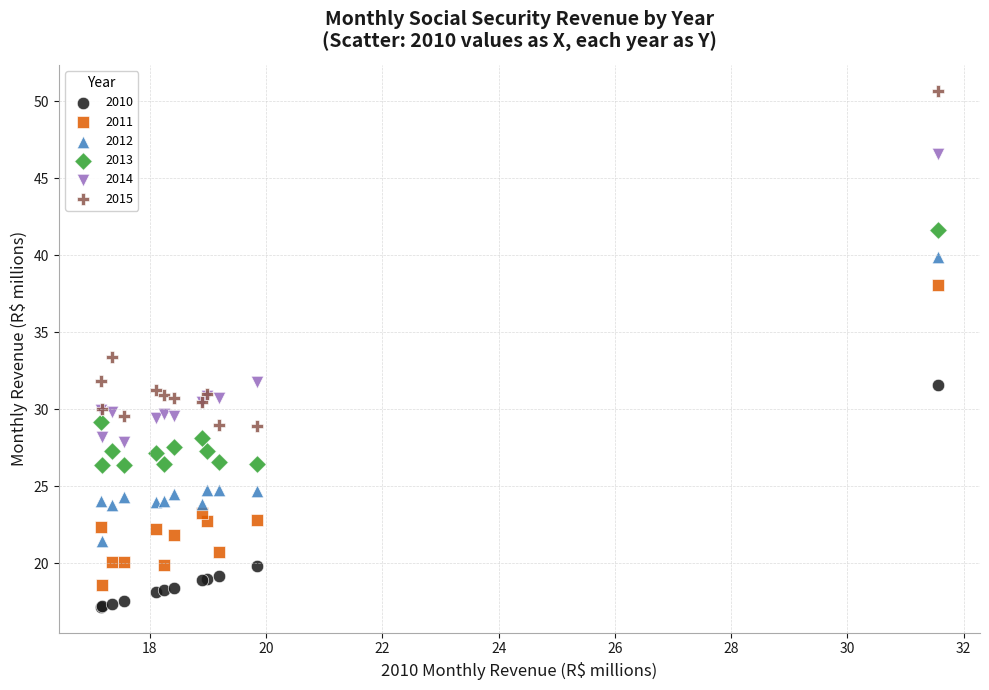

Which series has the largest Y range (max minus min)?

2015